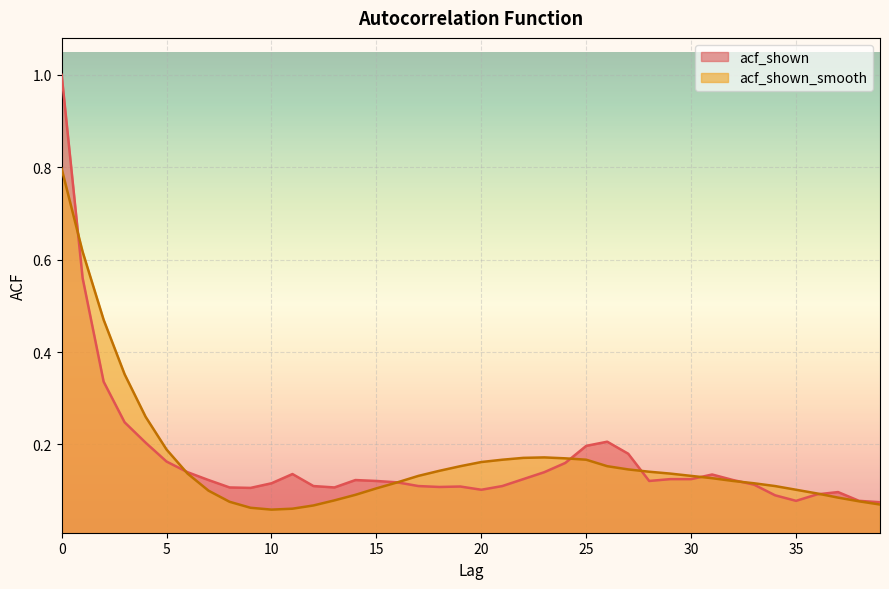

Which series has the largest range (max minus min)?

acf_shown